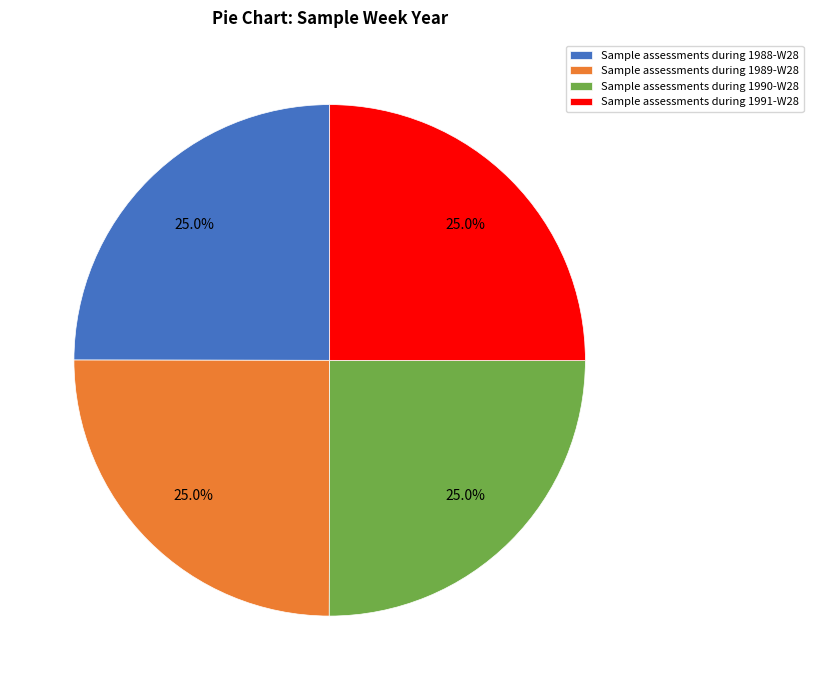

What is the total percentage of Sample assessments during 1991-W28 and Sample assessments during 1989-W28?

50.0%